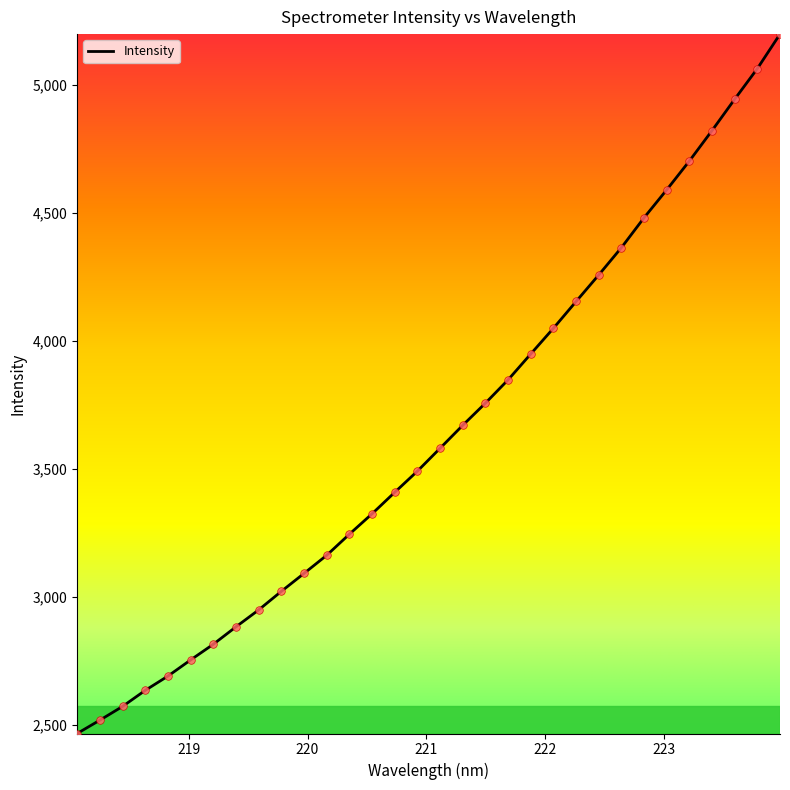

What is the greatest value displayed?

5196.8